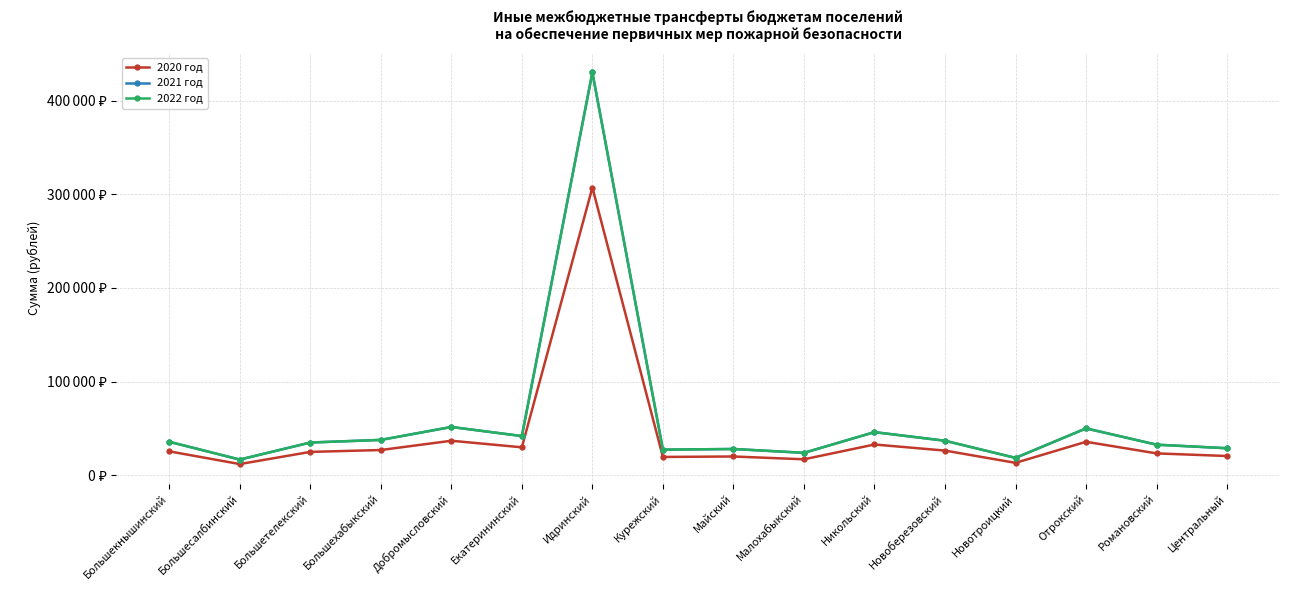

What is the value of the 2021 год point at the 5th from the left?

51600